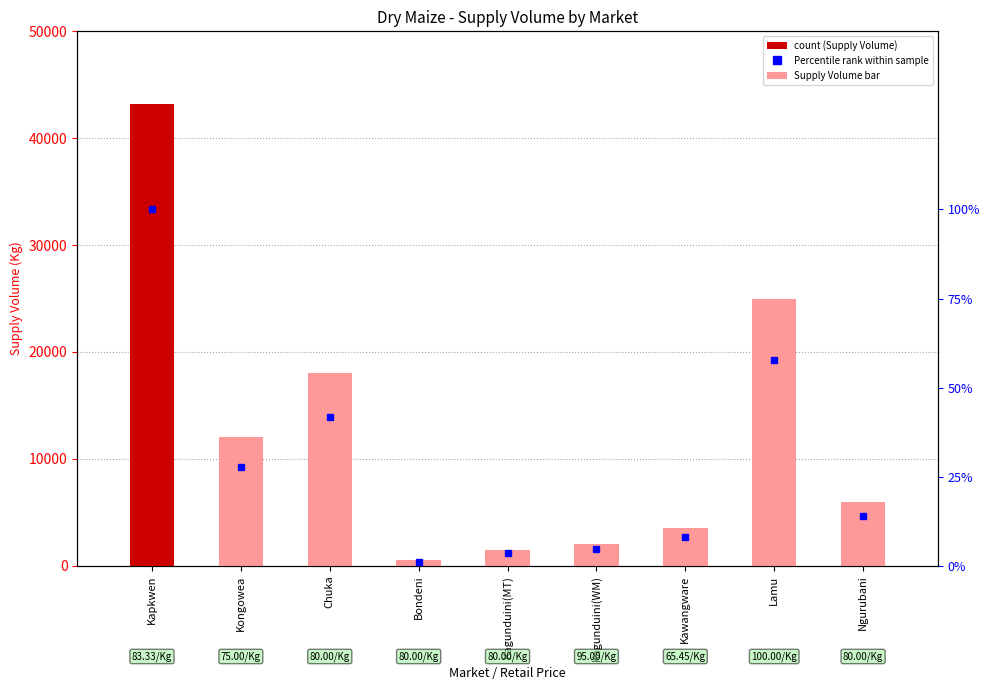

What is the smallest value displayed?

1.2